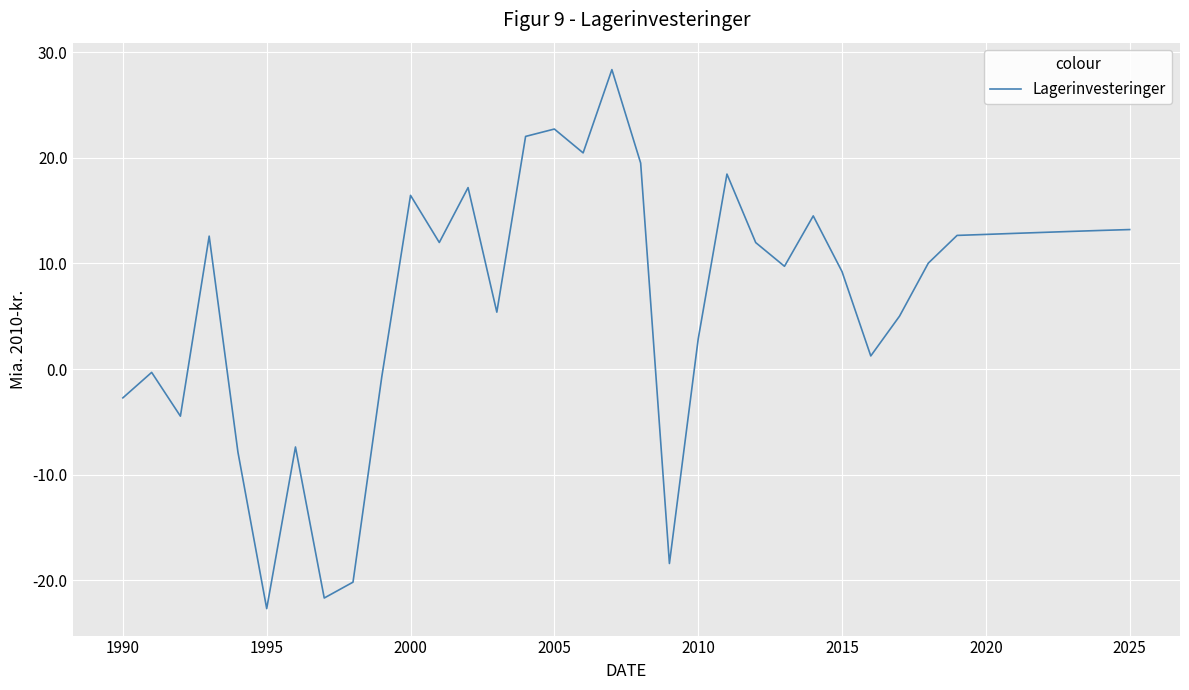

What is the smallest value displayed?

-22.7